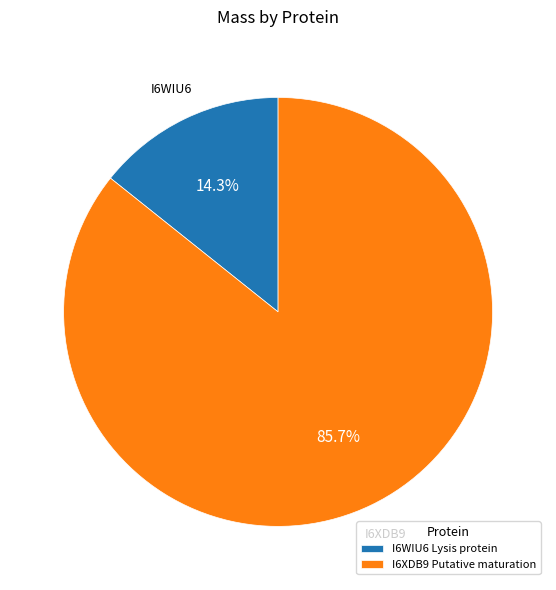

Is it true that I6XDB9 Putative maturation is 86% of the pie?

True